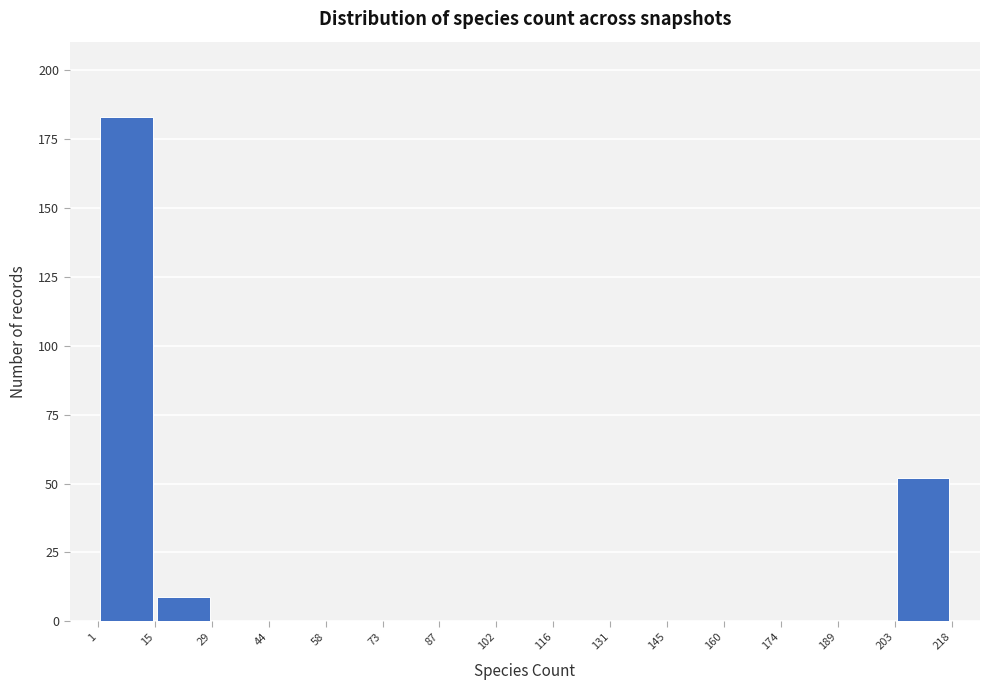

How tall is the bar that spans 1 to 15 on the x-axis? The values are not printed on the chart, so give them approximately, as read against the axis.

185